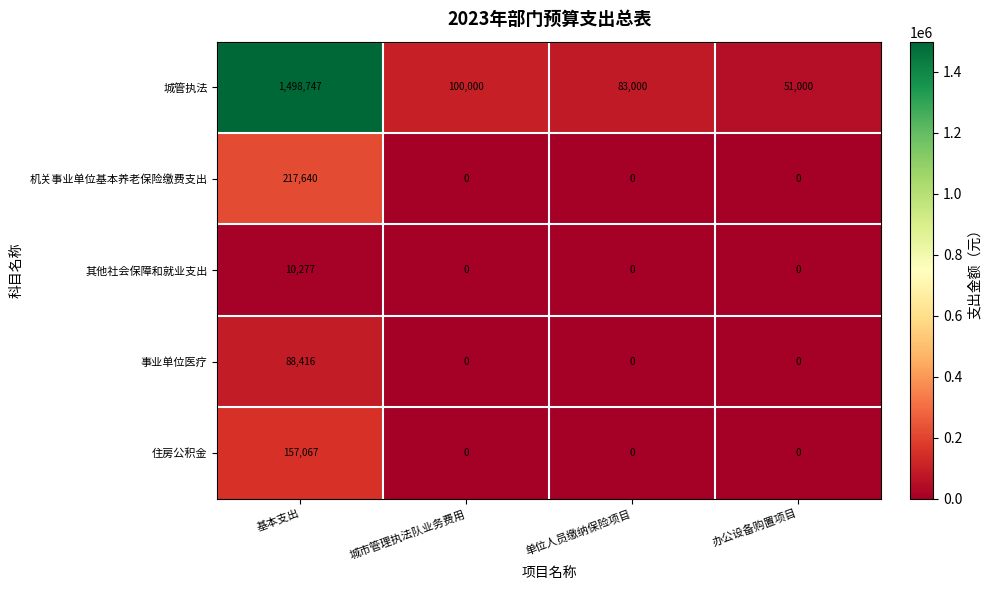

What is the difference between the highest and lowest values at 单位人员缴纳保险项目?

83000